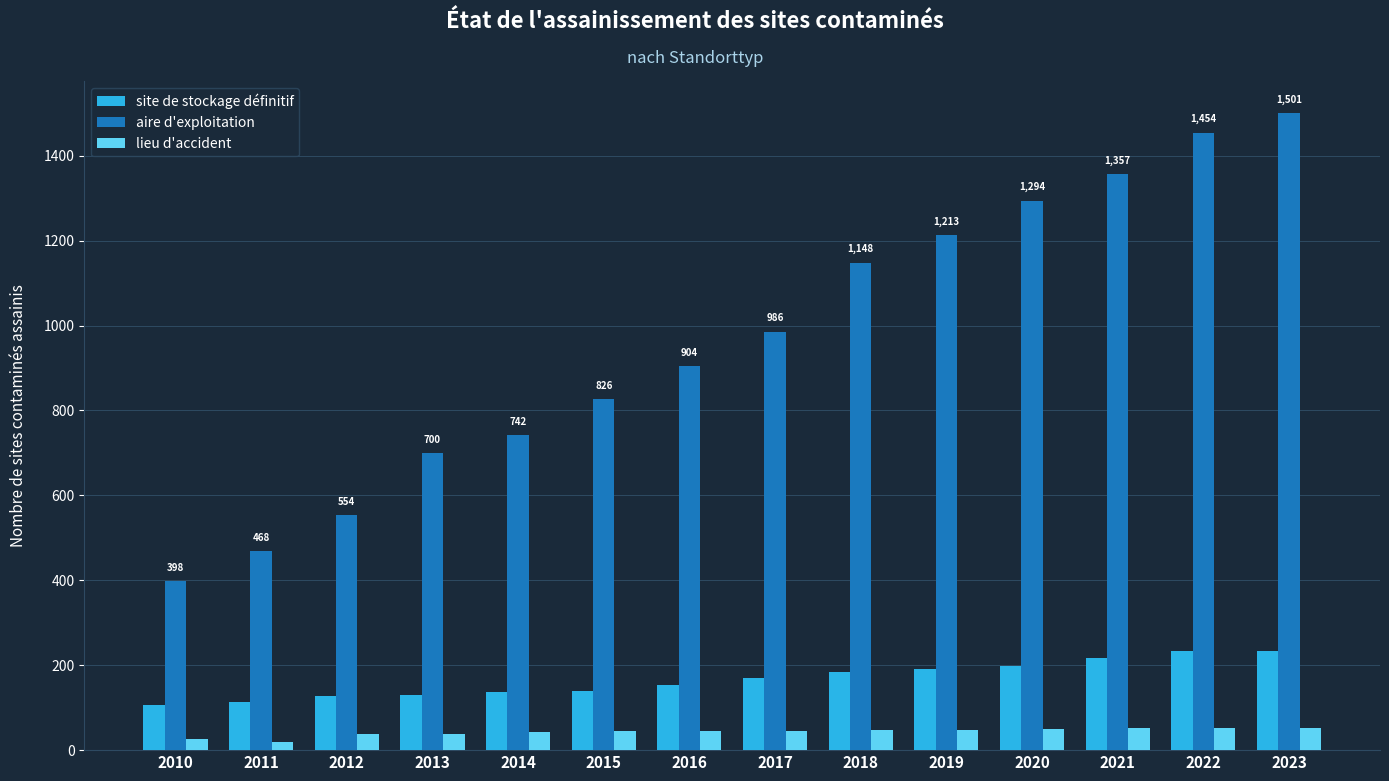

Is the value of lieu d'accident at 2019 greater than the value of site de stockage définitif at 2020?

No